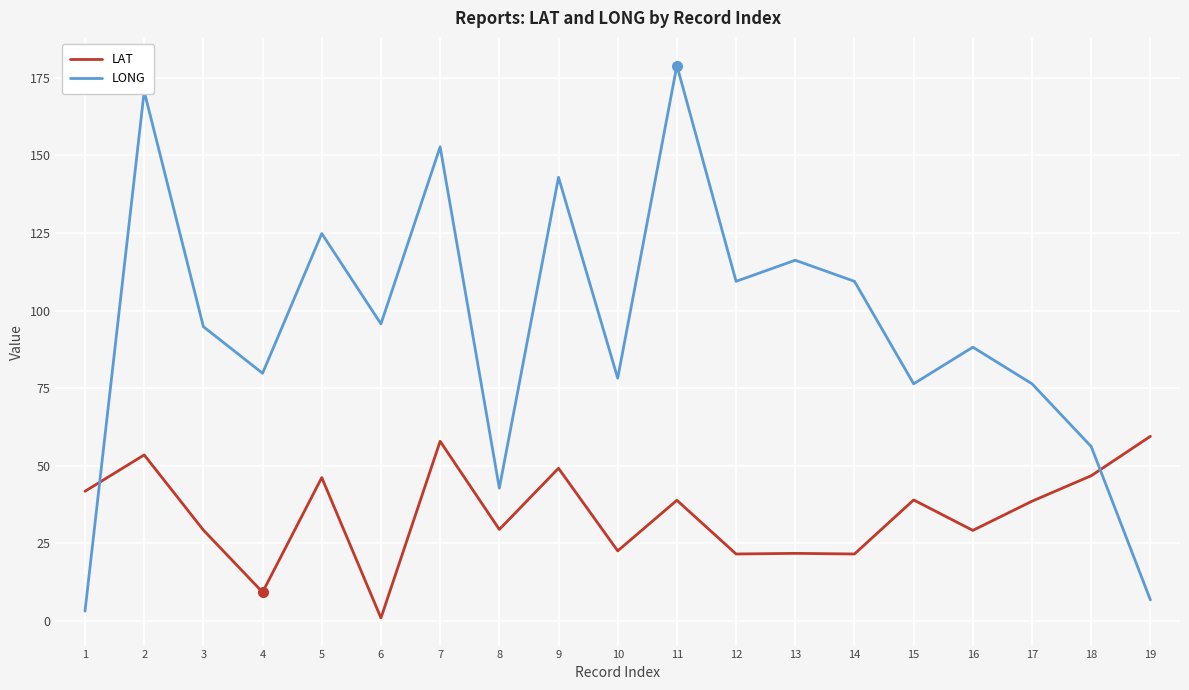

Which series has the widest spread of values?

LONG